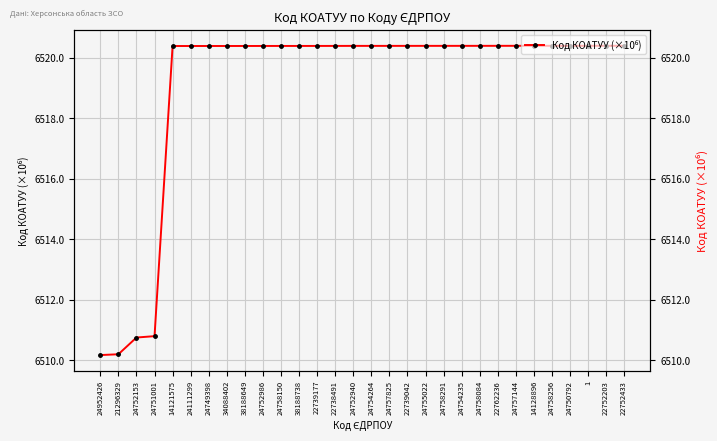

What is the ratio of the value at 34088402 to the value at 21296329?

1.0